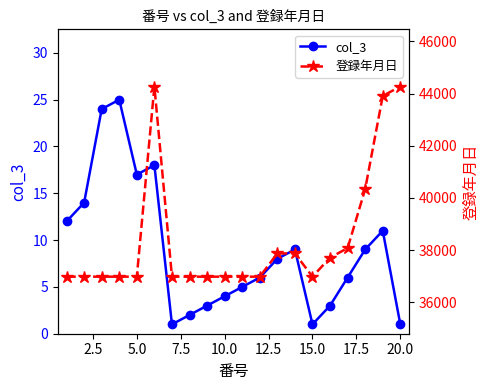

The col_3 series shows 30 at 5.0. True or false?

False